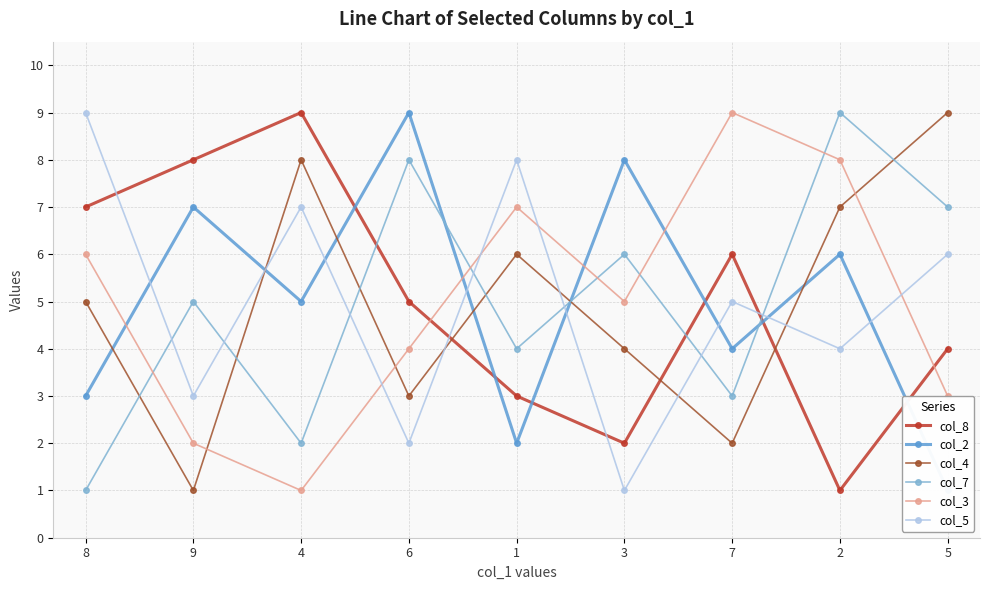

How many categories are shown in the chart?

9